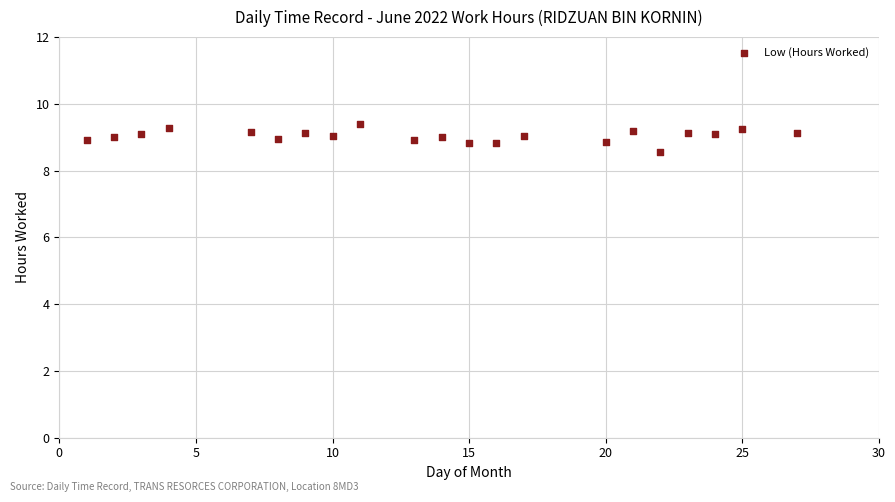

What is the range of Y values (max minus min)?

0.8